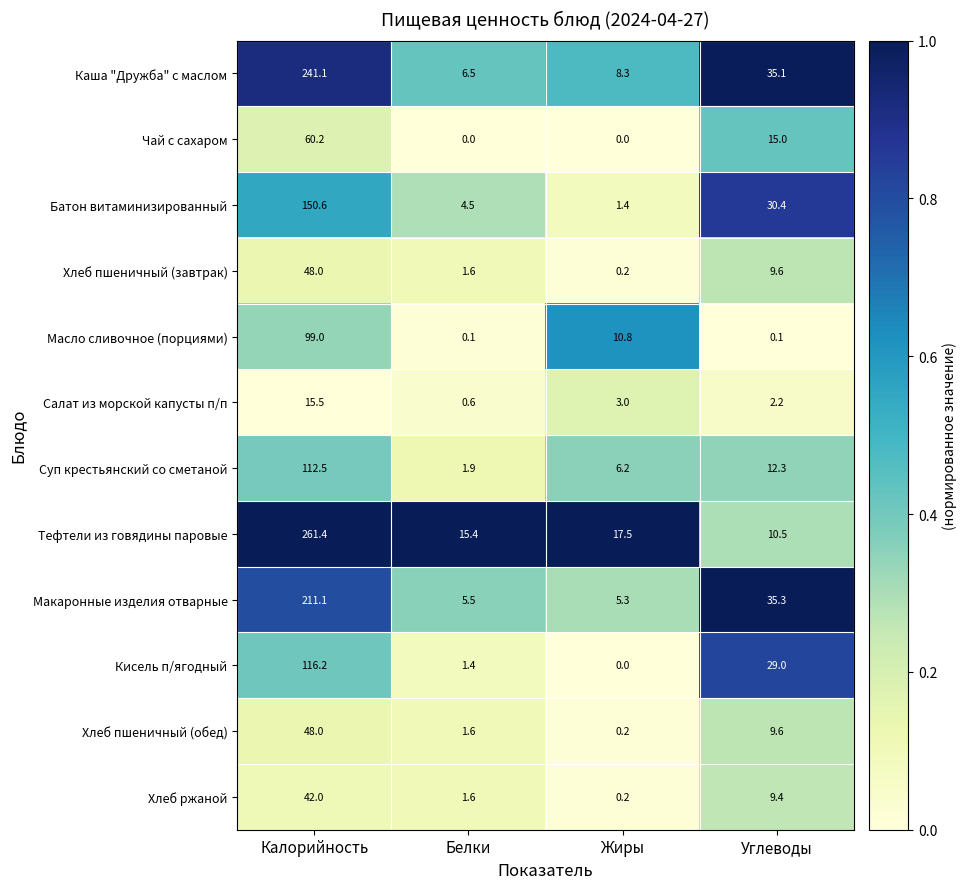

Which series has the largest total across all categories?

Тефтели из говядины паровые